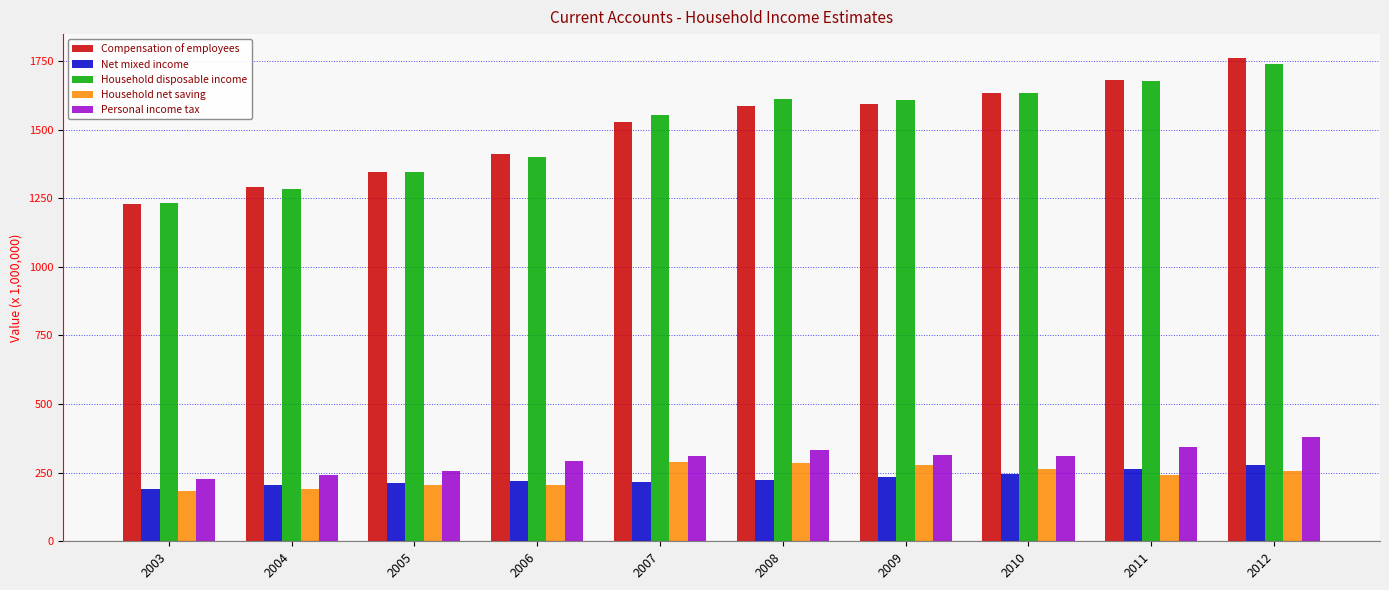

How many groups of bars are there?

10